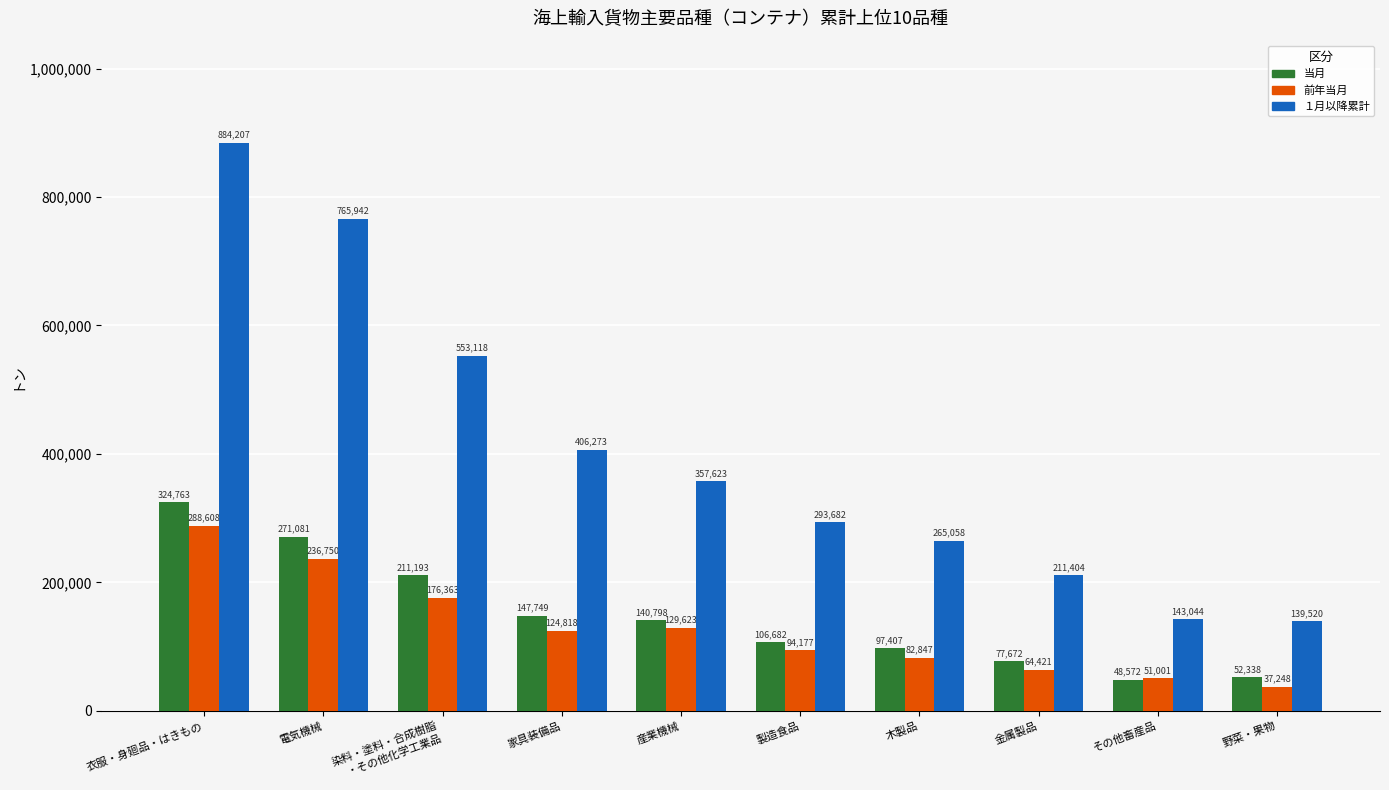

What is the total value across all series at 染料・塗料・合成樹脂
・その他化学工業品?

940674